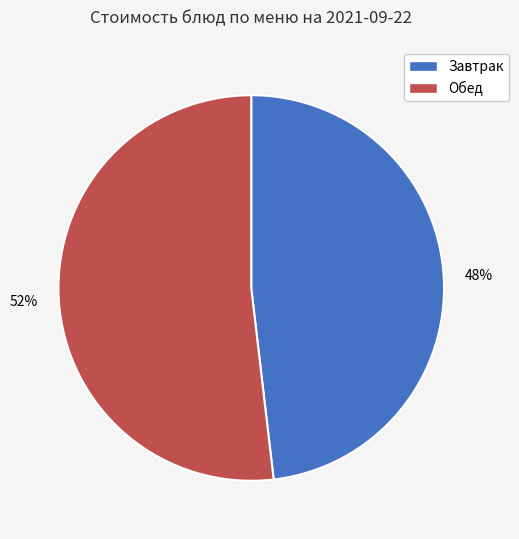

To the nearest percent, what is the average slice percentage?

50%